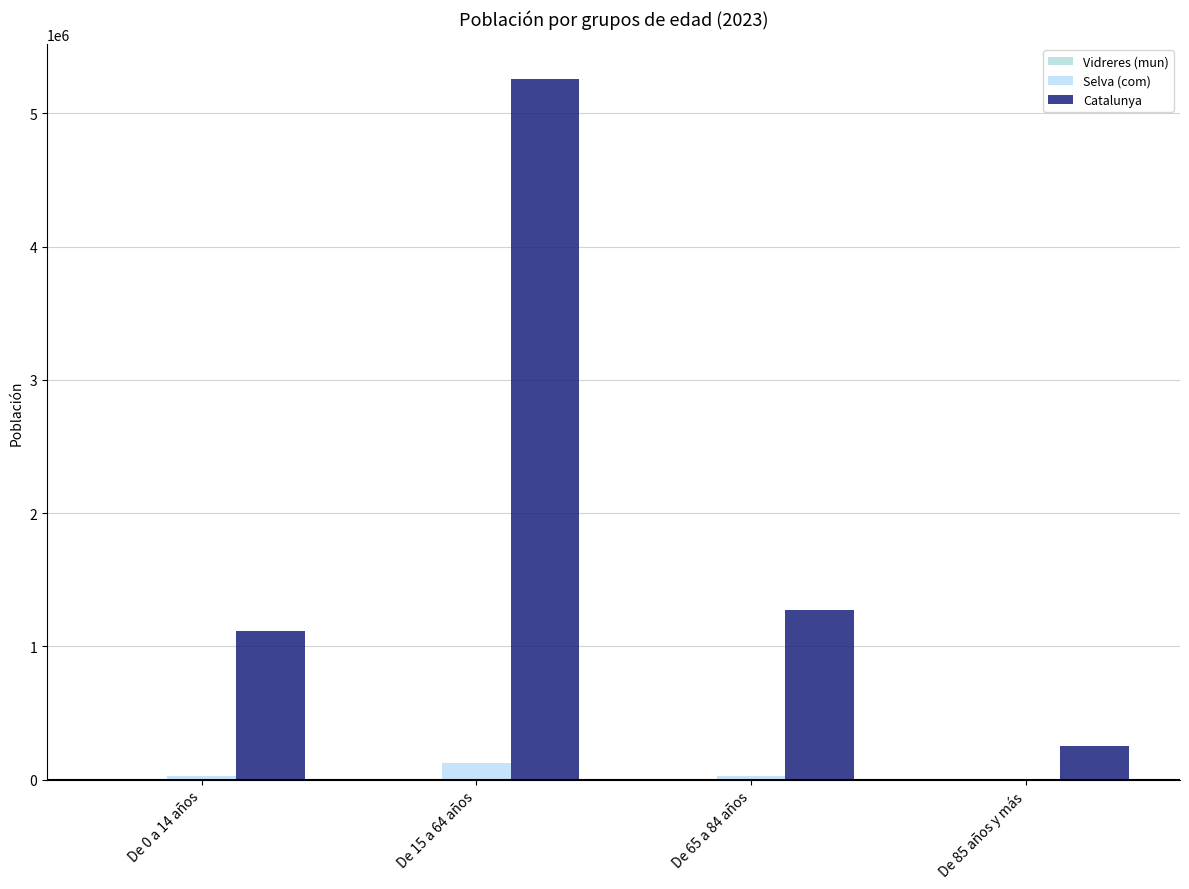

Does the chart contain stacked bars?

No